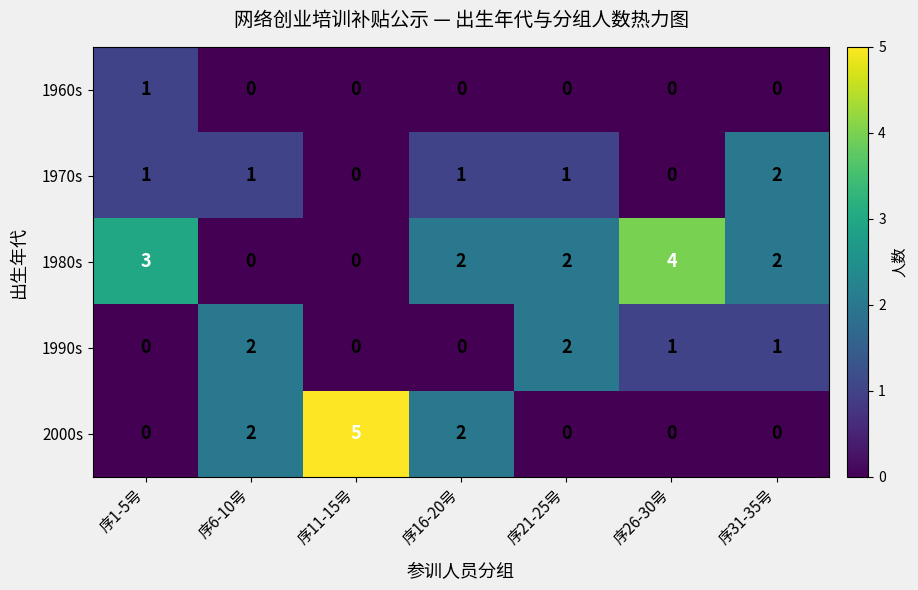

Which series has the largest range (max minus min)?

2000s